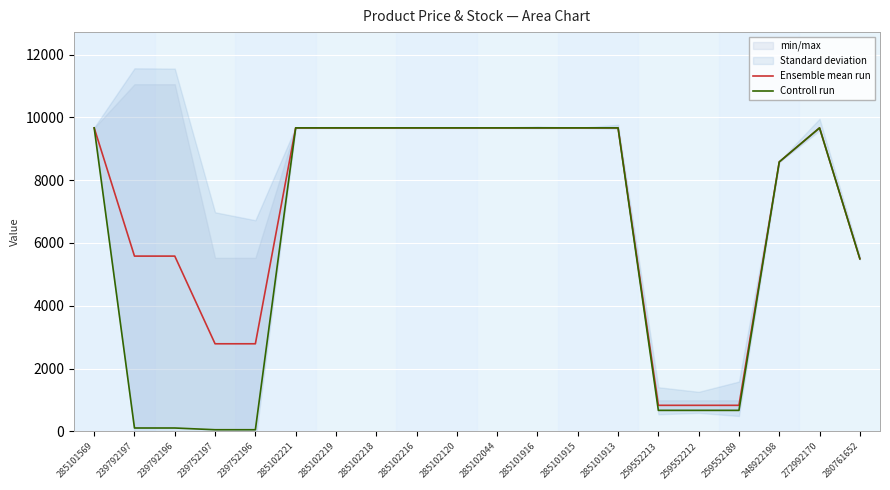

How many values in the Ensemble mean run series exceed 9664?

11